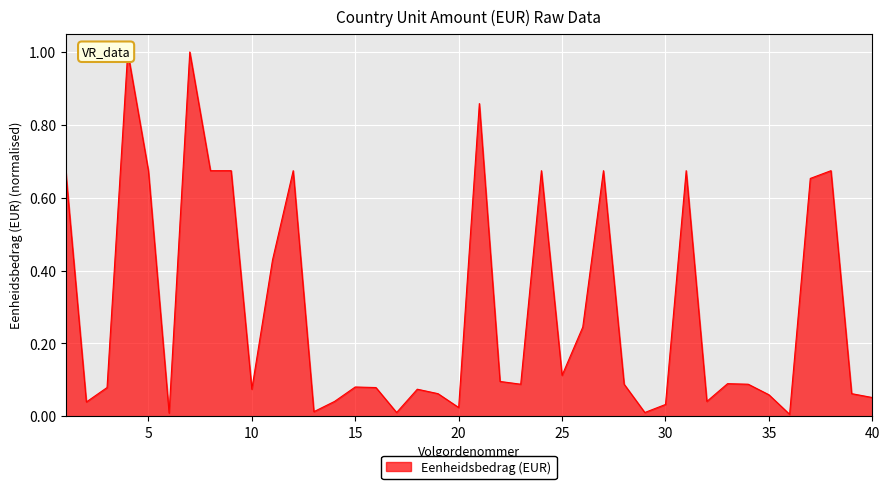

What is the change in value from 28 to 37?

+0.6